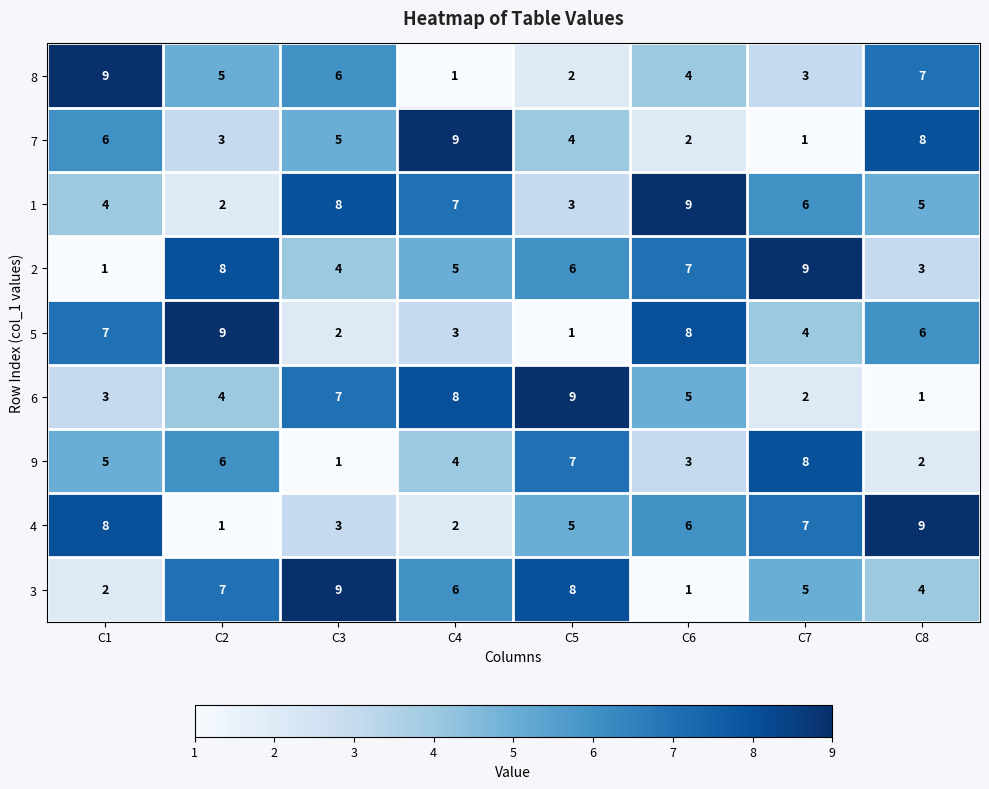

Rank the series at C3 from highest to lowest value.

3, 1, 6, 8, 7, 2, 4, 5, 9